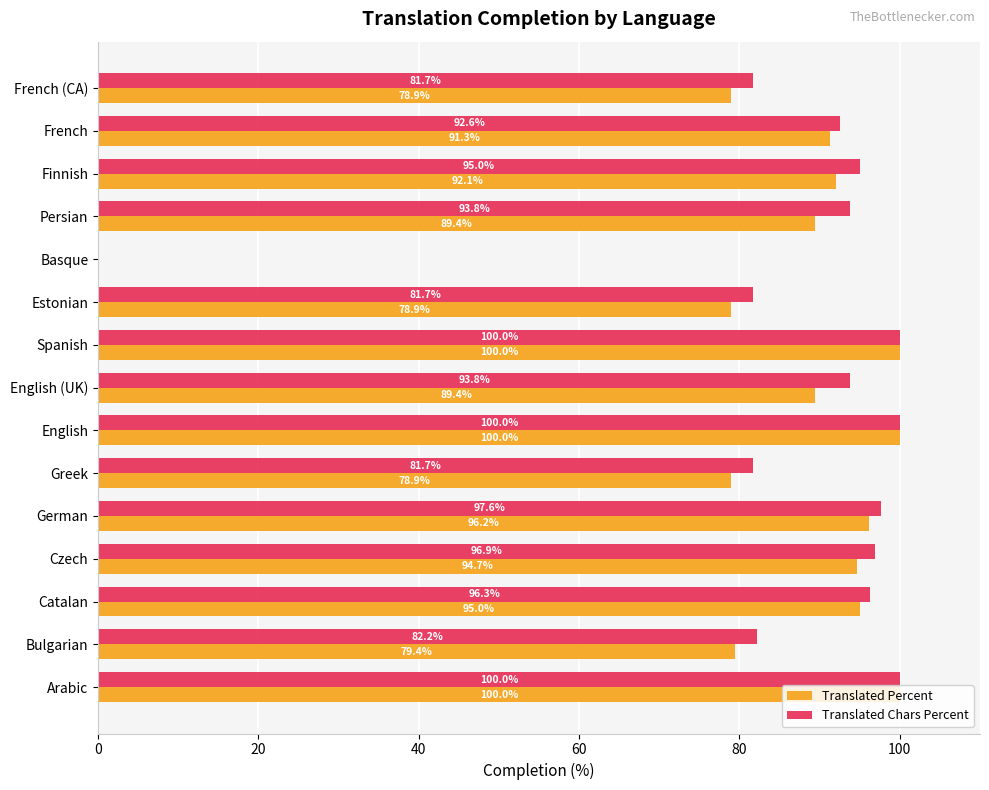

Read the Translated Percent value at Persian.

89.4